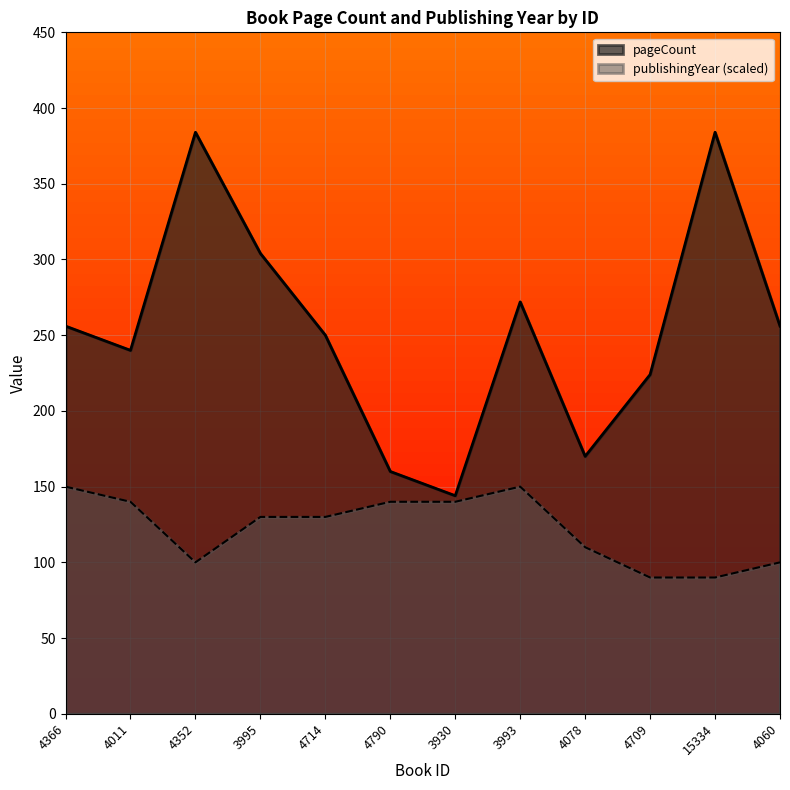

Does the chart display data point markers on the line(s)?

No